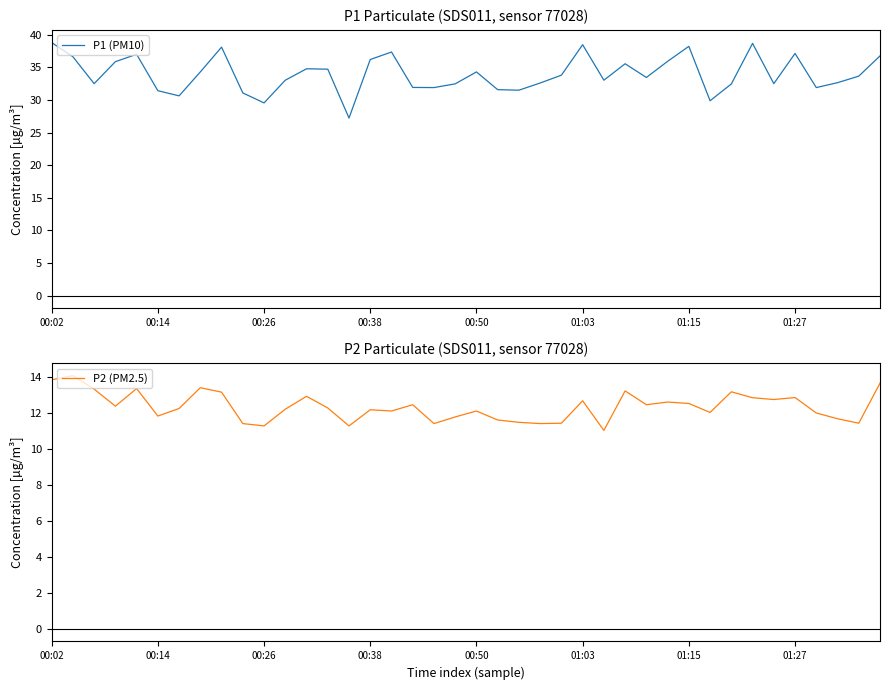

What is the sum of all P1 (PM10) values?

1359.5